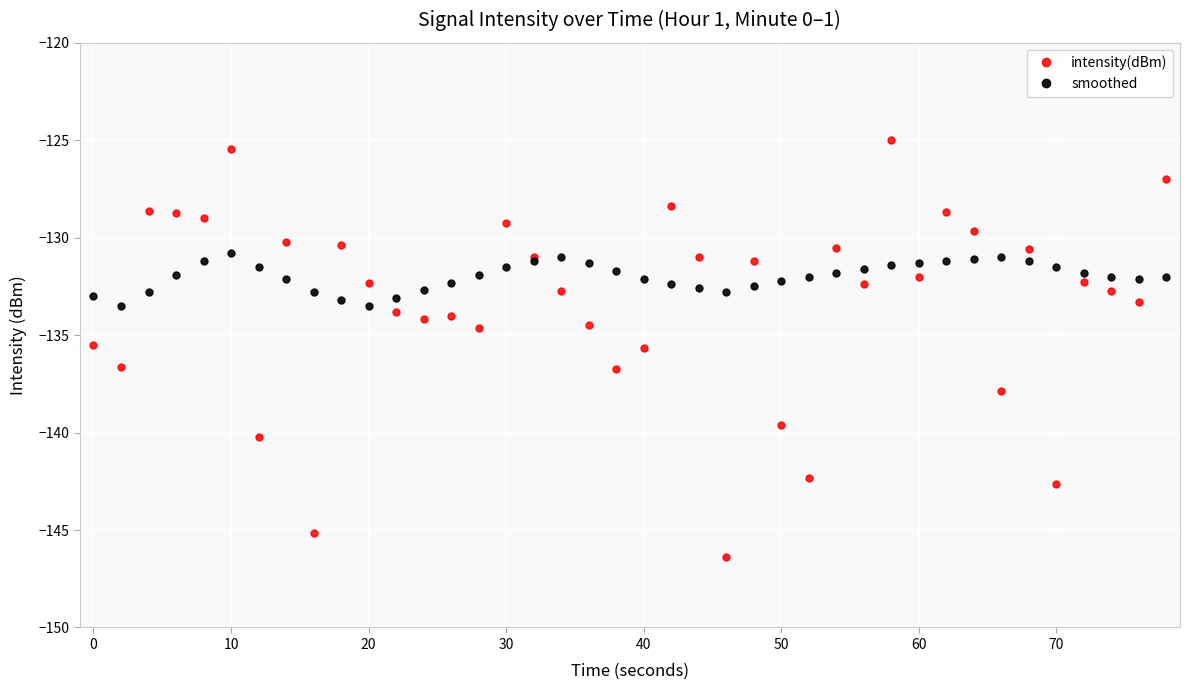

How many distinct data groups are displayed?

2